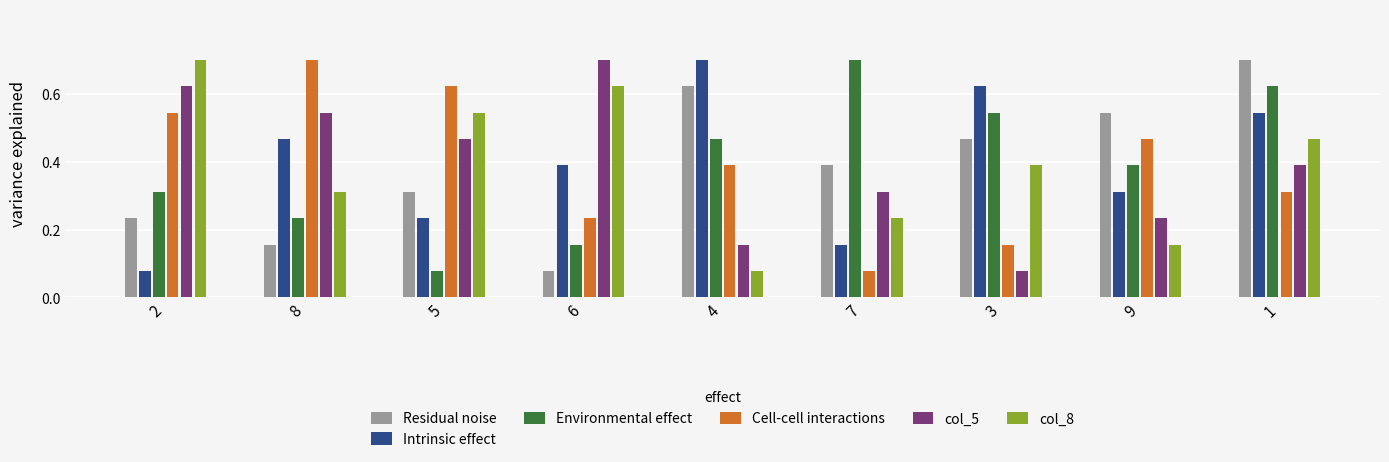

What is the sum of the col_8 values at 3 and 5?

0.9